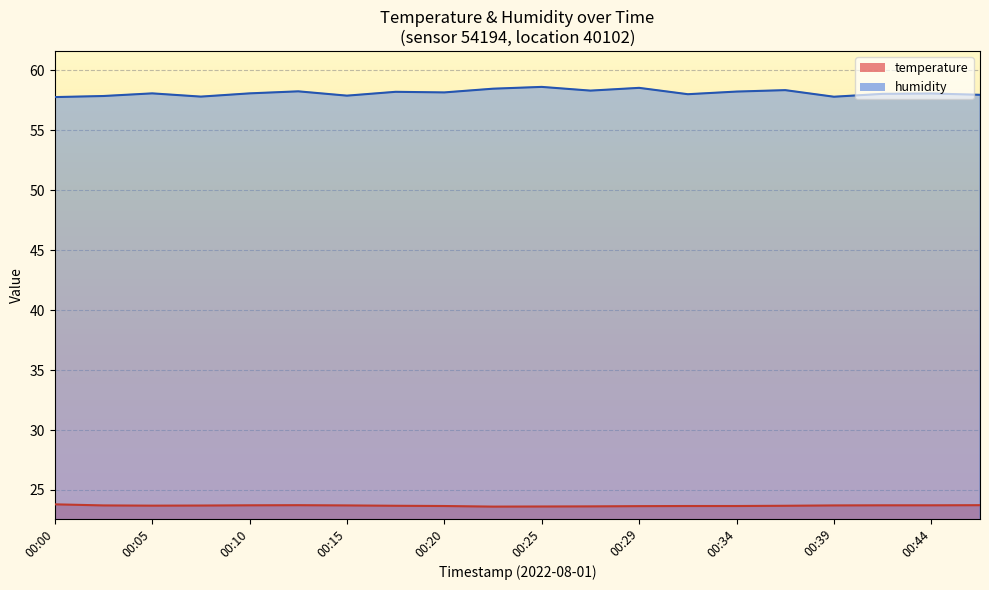

True or false: humidity and temperature cross at least once.

False